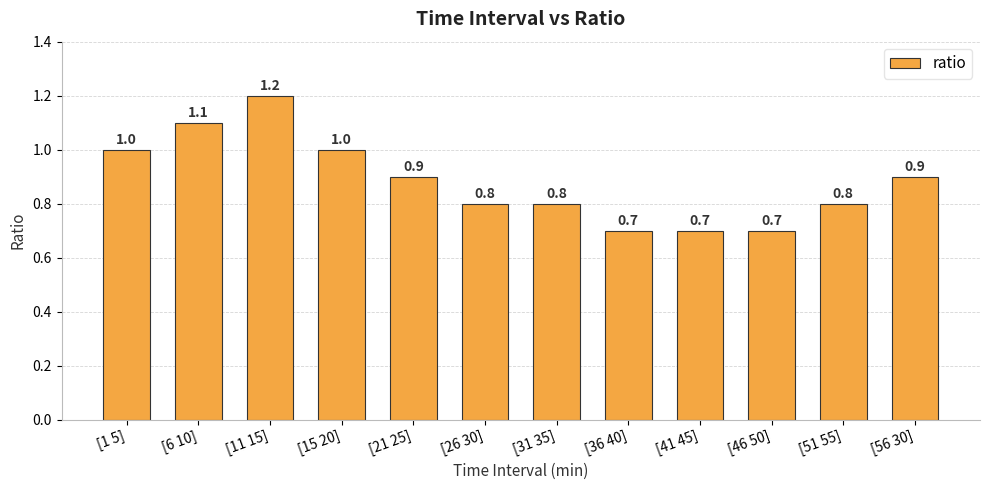

What is the greatest value displayed?

1.2